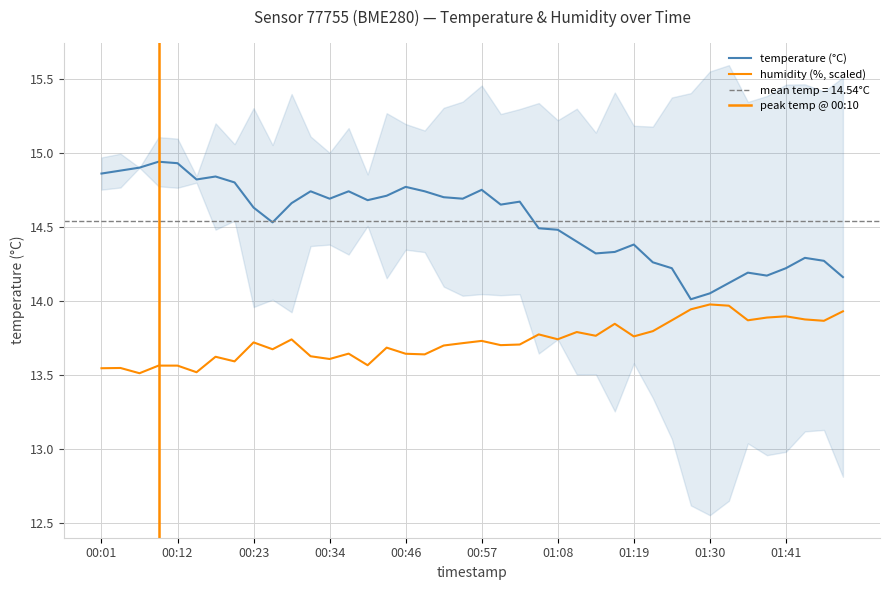

True or false: temperature and humidity cross at least once.

False